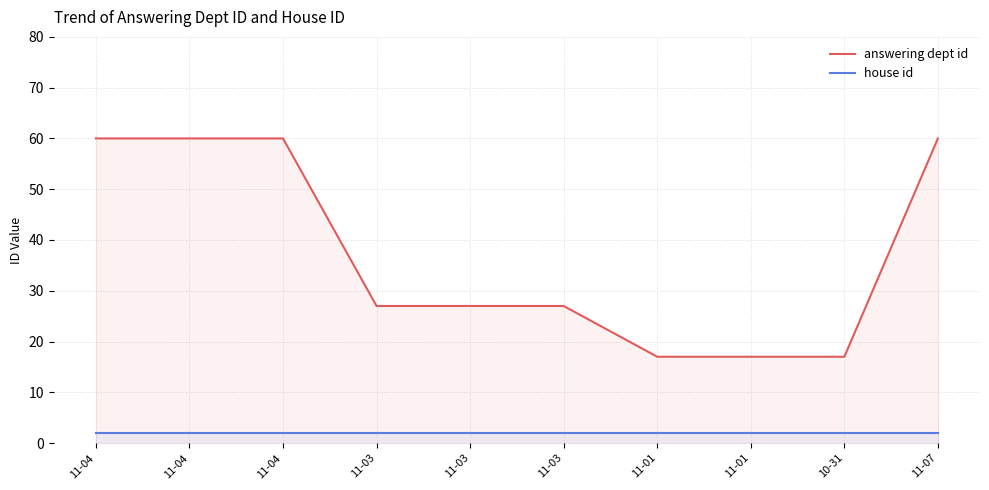

Count the number of categories in the chart.

10